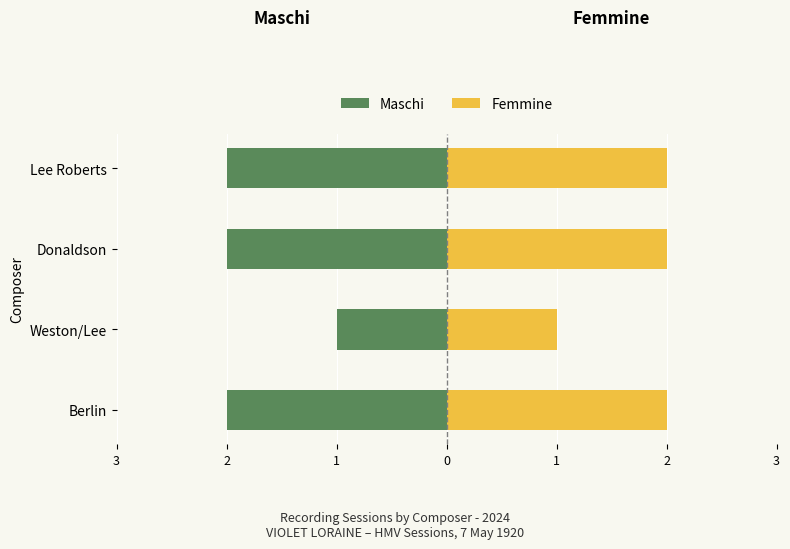

Rank the series at Donaldson from lowest to highest value.

Maschi, Femmine